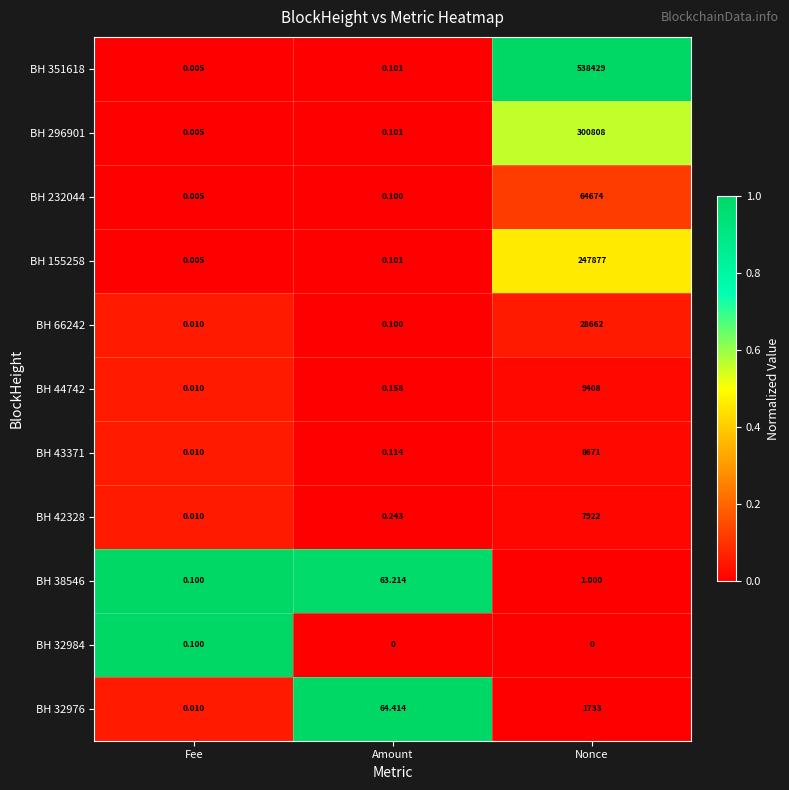

Which series has the largest total across all categories?

BH 351618